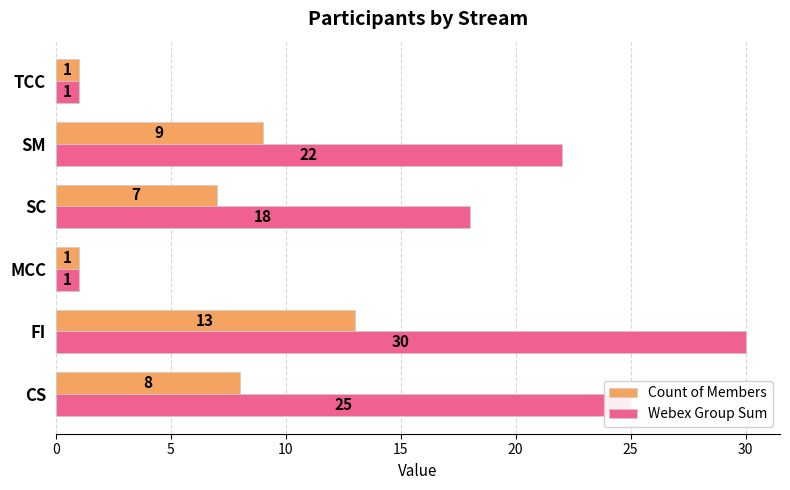

How many distinct data groups are displayed?

2